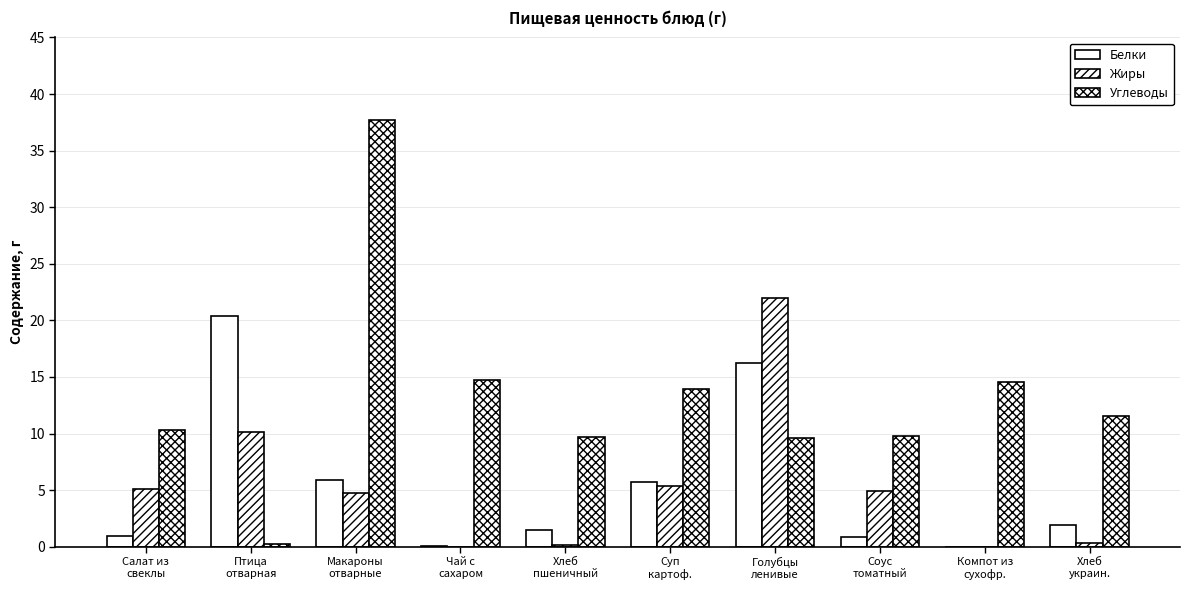

Which series changed the most between Суп
картоф. and Хлеб
украин.?

Жиры